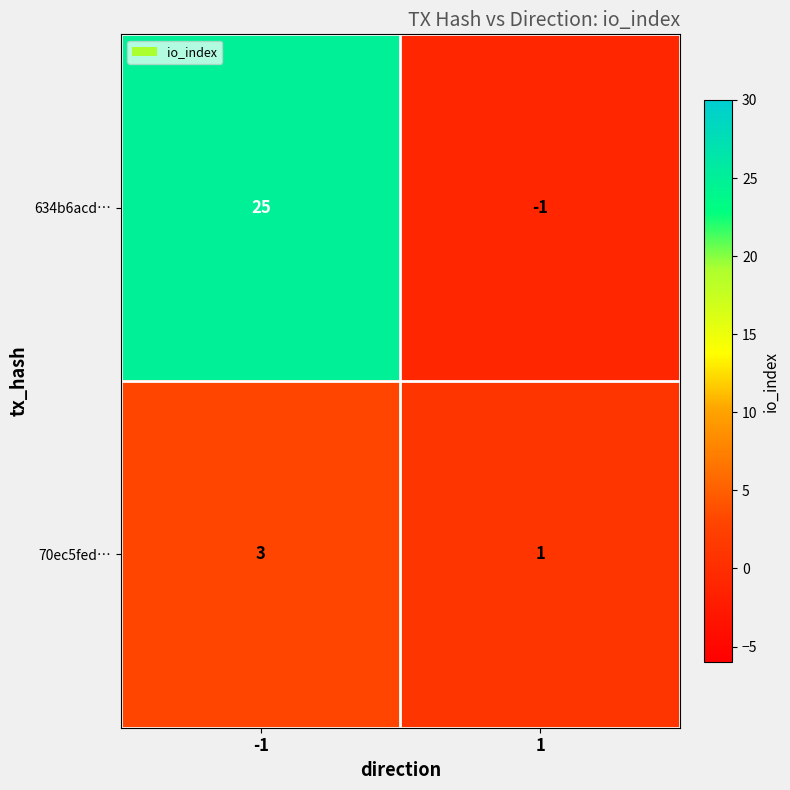

At which category is the sum across all series the highest?

-1